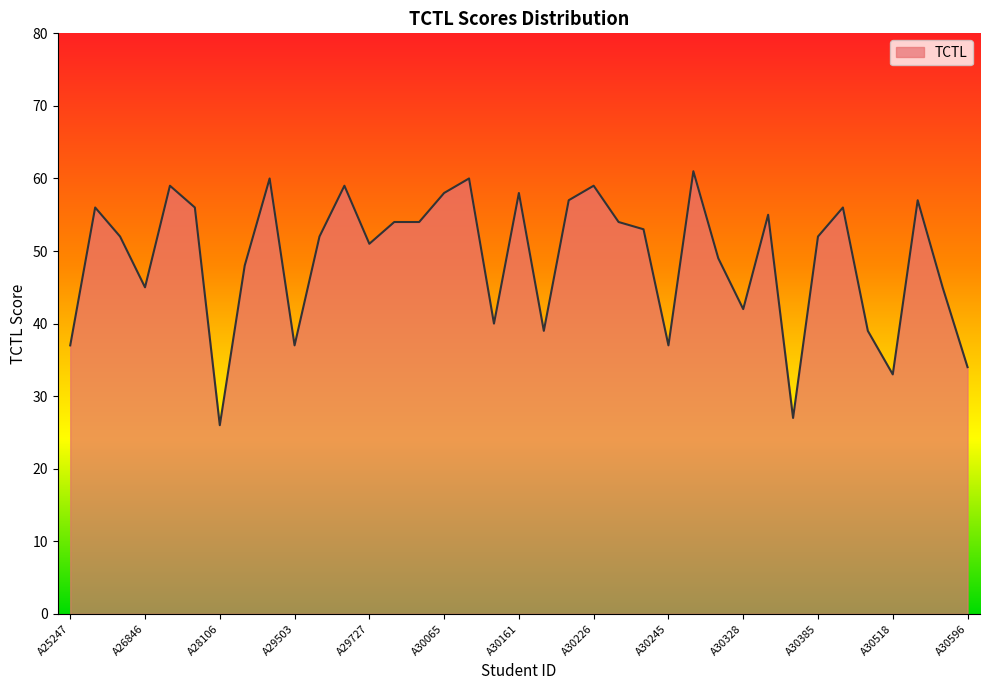

True or false: there are more than 2 points higher than both neighbors.

True